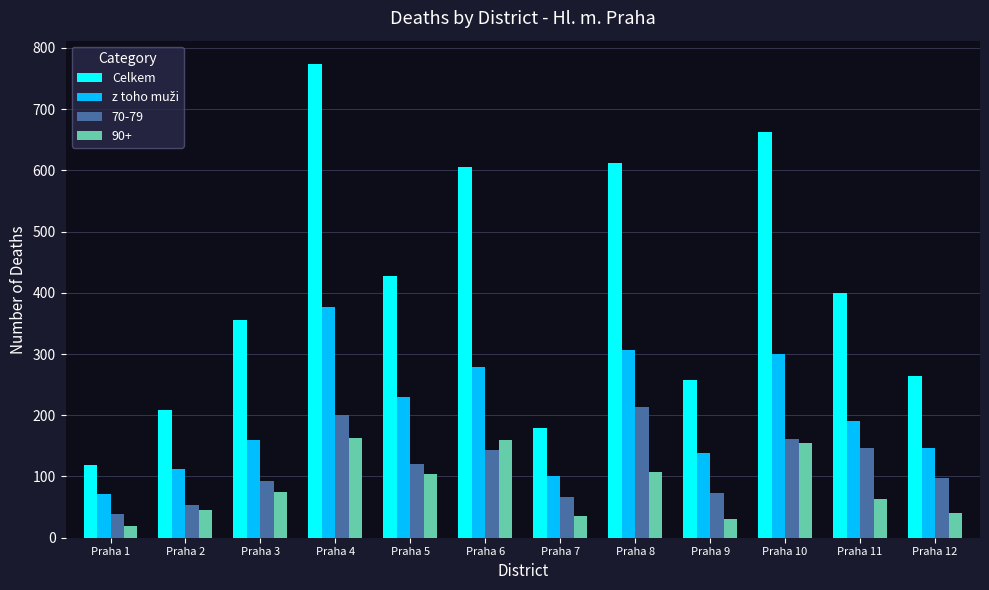

Which series has the largest range (max minus min)?

Celkem